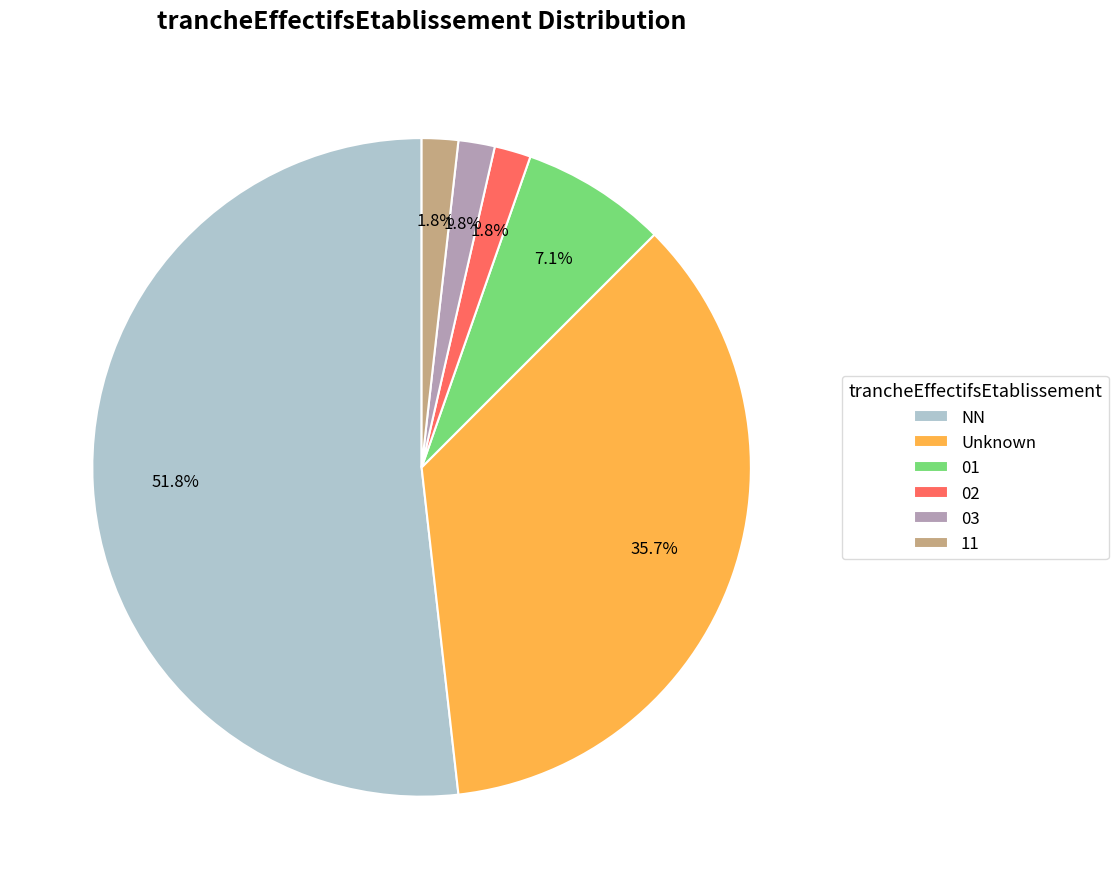

What is the majority slice?

NN